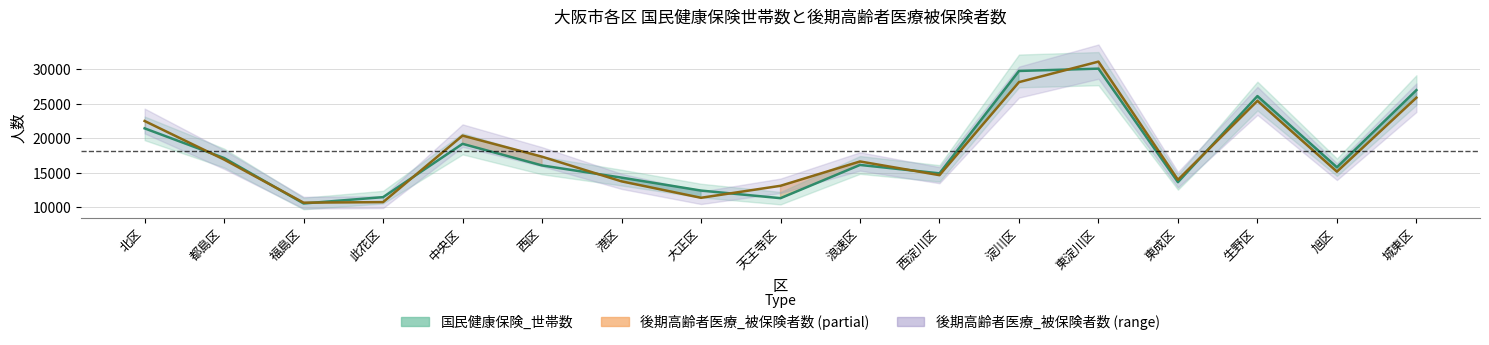

At 浪速区, list the series in order from smallest to largest.

国民健康保険_世帯数 (line), 後期高齢者医療_被保険者数 (line)